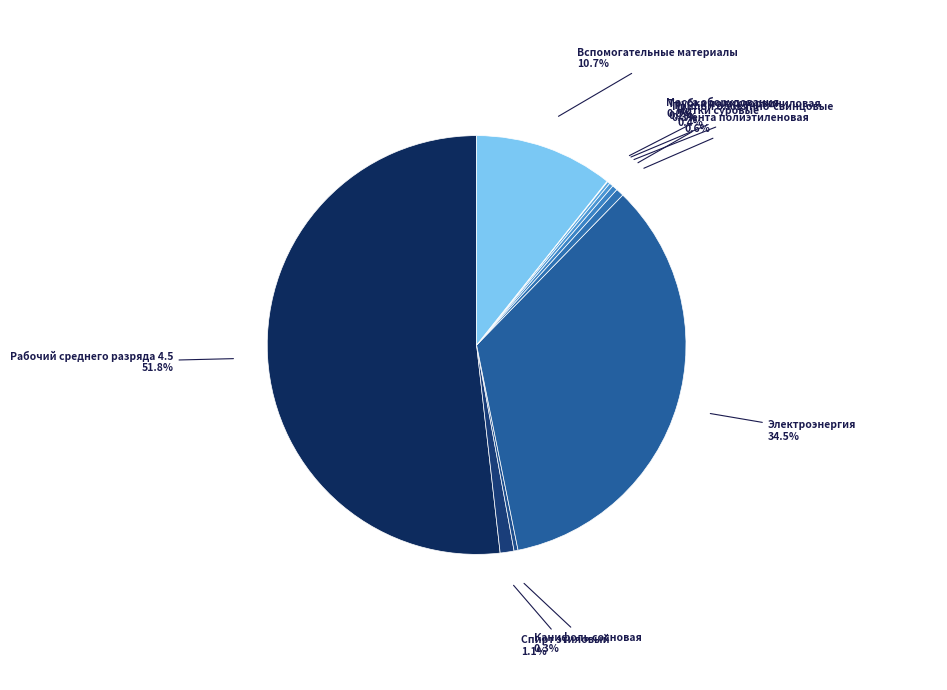

True or false: Спирт этиловый accounts for 1% of the total.

True